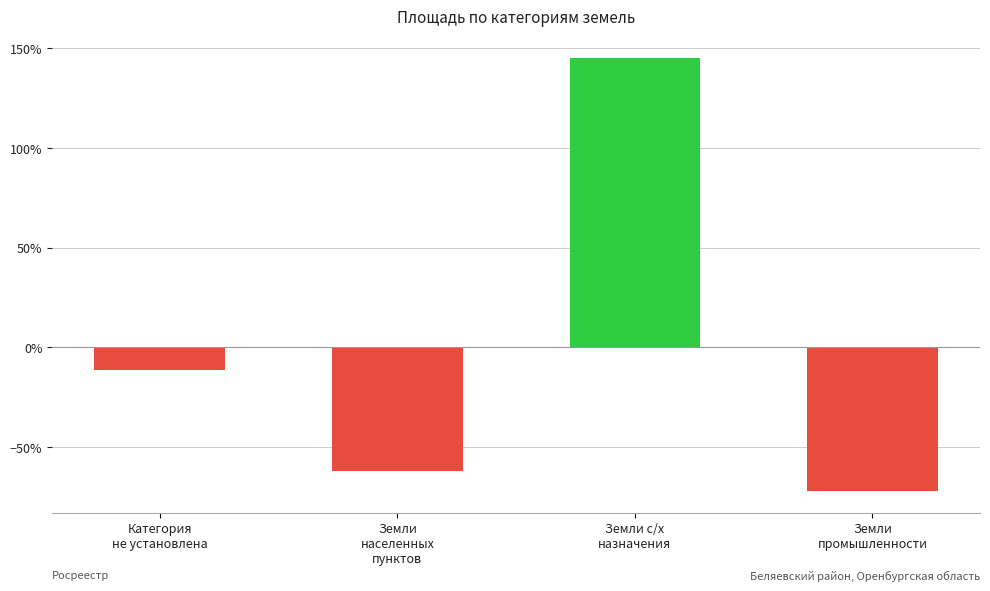

Count the number of data series in this chart.

1